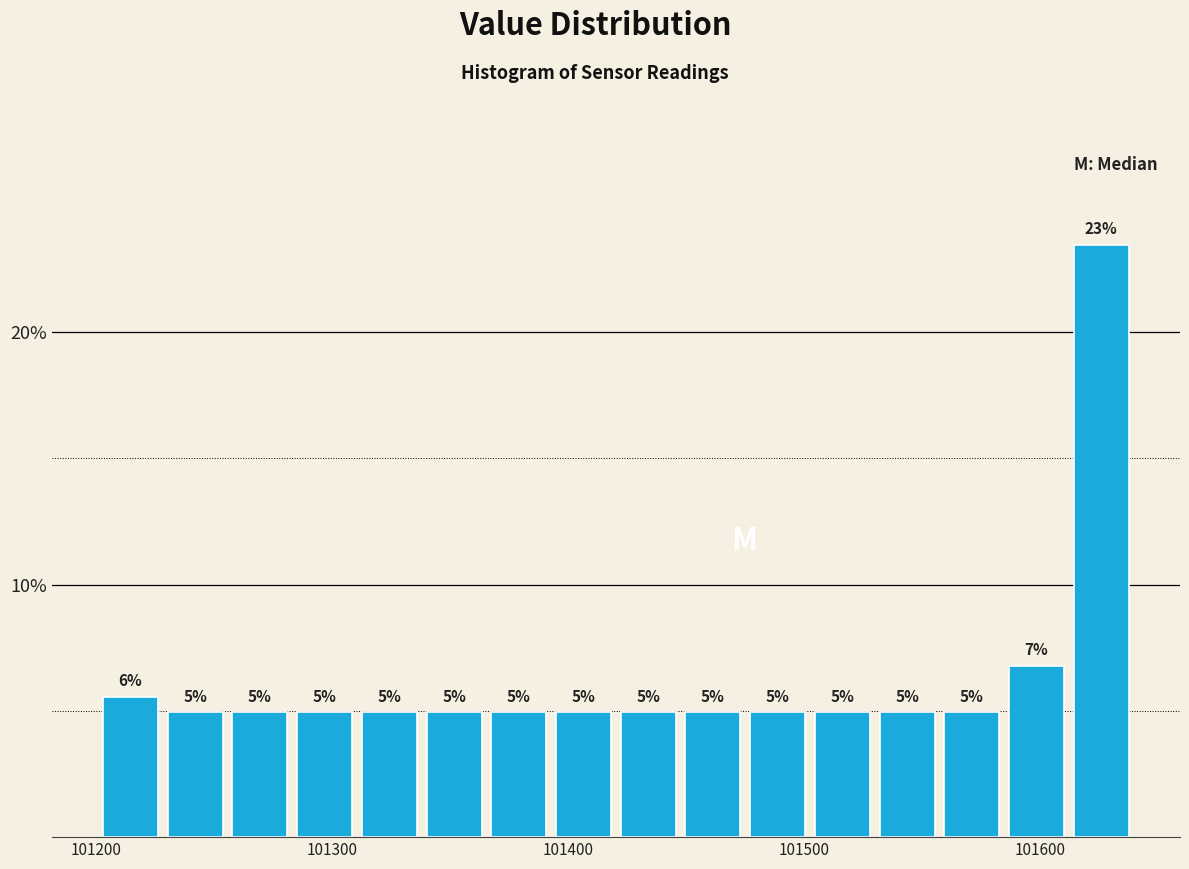

Around what value on the x-axis is the tallest bar? Give the approximate position of its centre, as read against the axis.

101630